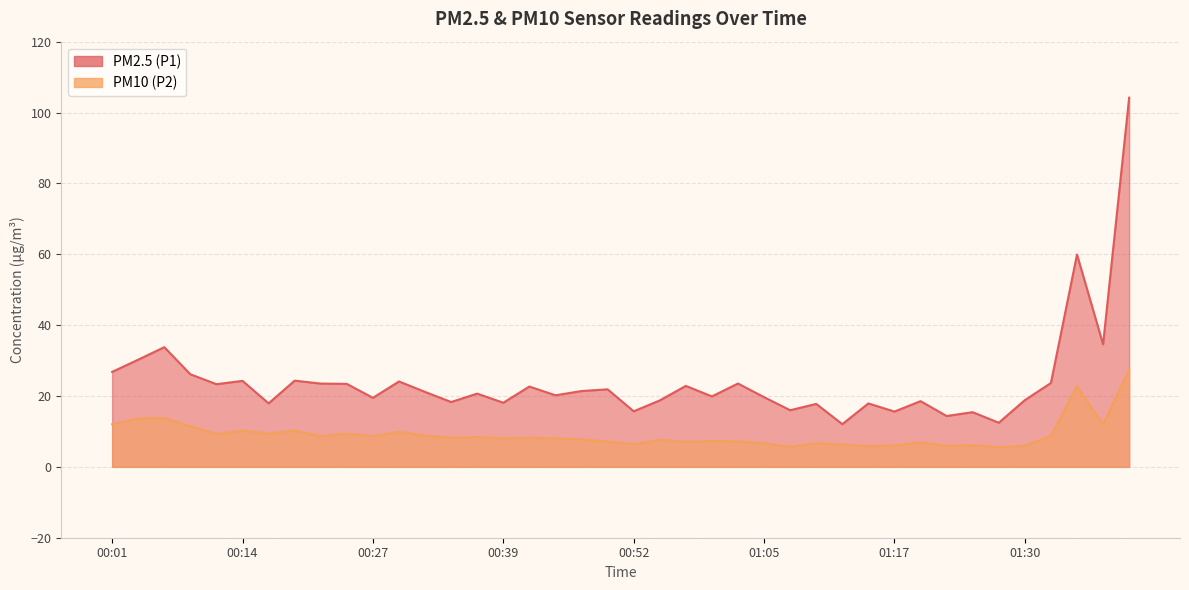

What are all the series names shown in the legend?

PM2.5 (P1), PM10 (P2)